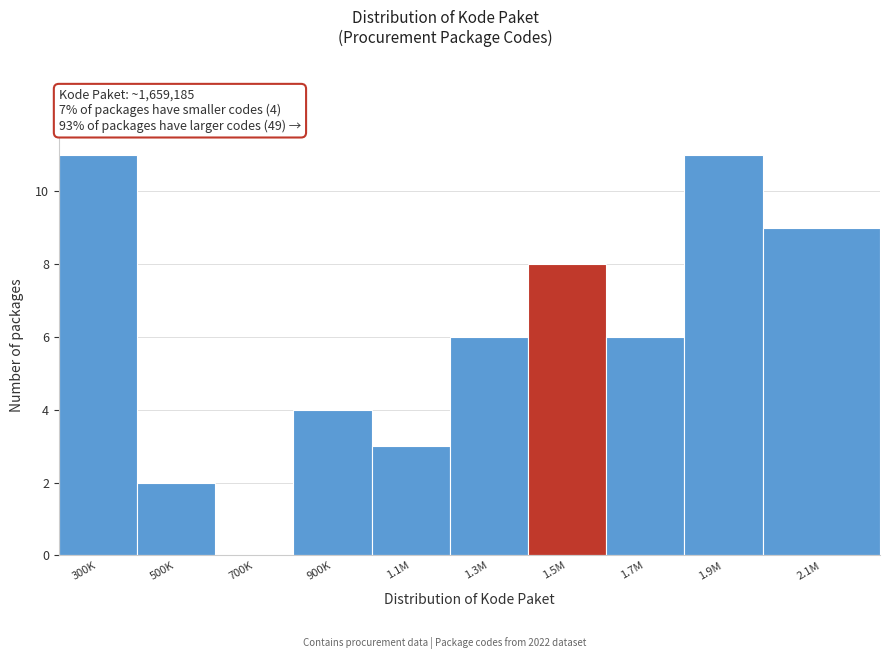

Reading left to right, list all the values displayed in this chart.

300K=11	500K=2	700K=0	900K=4	1.1M=3	1.3M=6	1.5M=8	1.7M=6	1.9M=11	2.1M=9